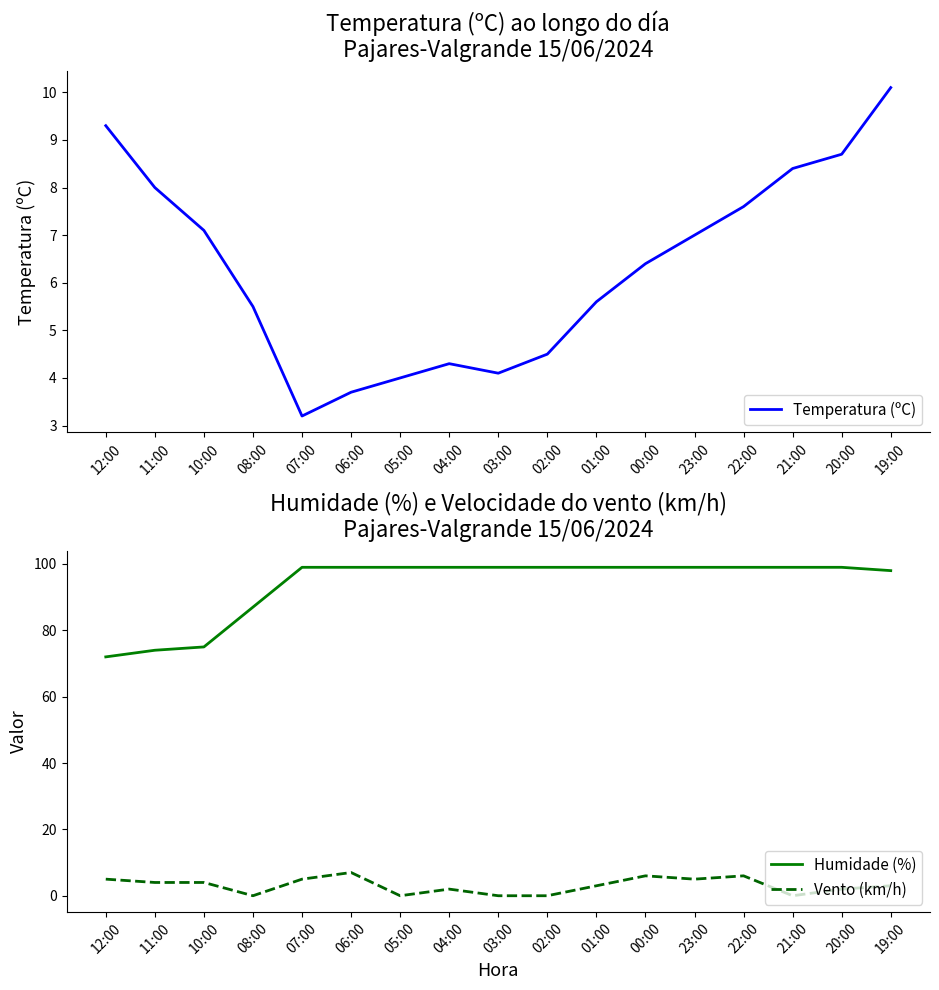

What is the difference between the maximum and minimum values in the Temperatura (ºC) series?

6.9